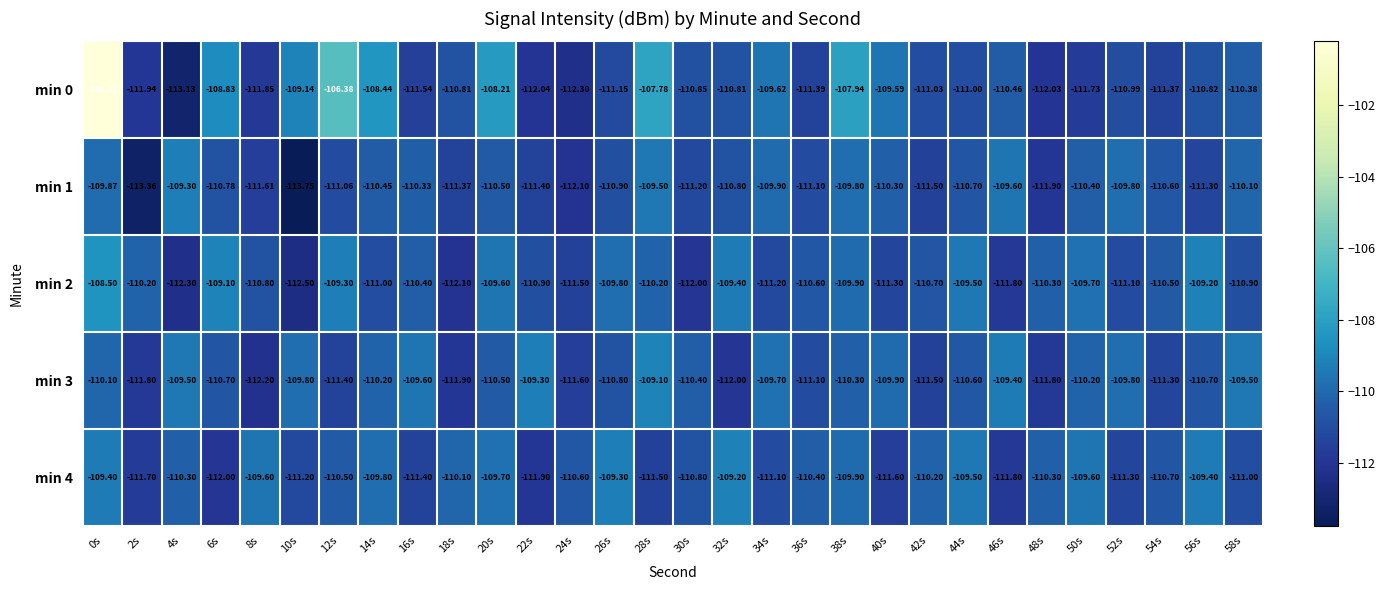

Is the value of min 0 at 48s greater than the value of min 4 at 4s?

No